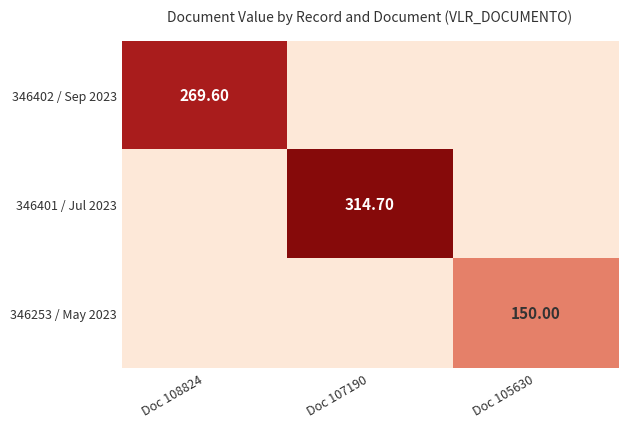

What is the sum of all 346401 / Jul 2023 values?

314.7